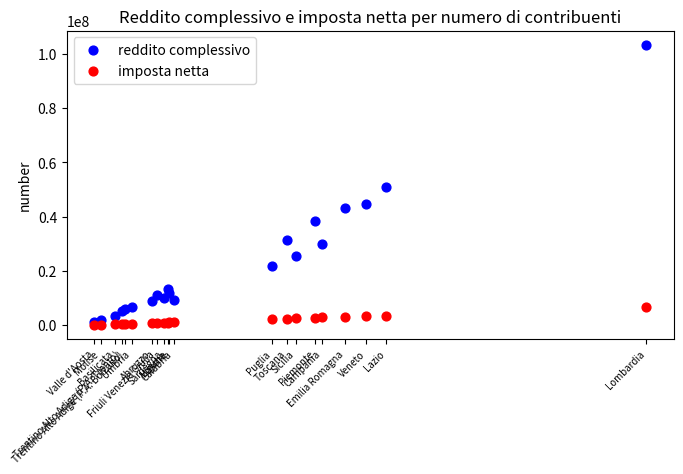

In the reddito complessivo series, what Y value is closest to 52278356?

50980718